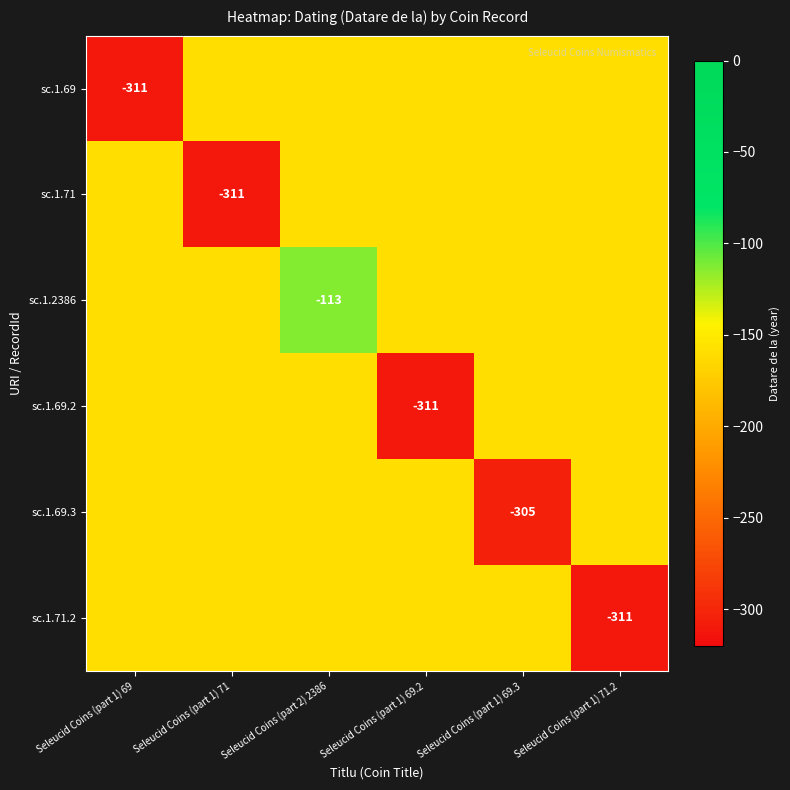

Which series has the largest total across all categories?

sc.1.2386